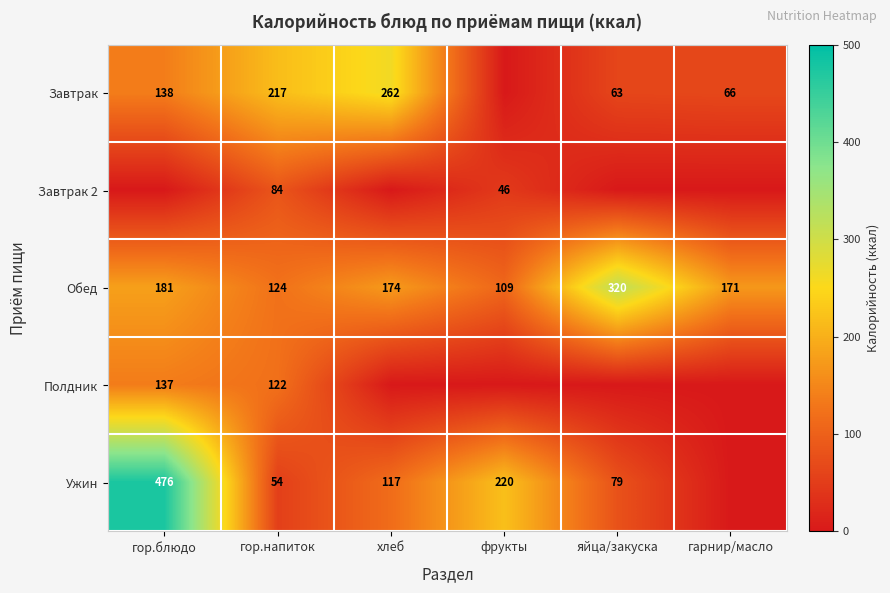

What is the difference between the maximum and minimum values in the Обед series?

211